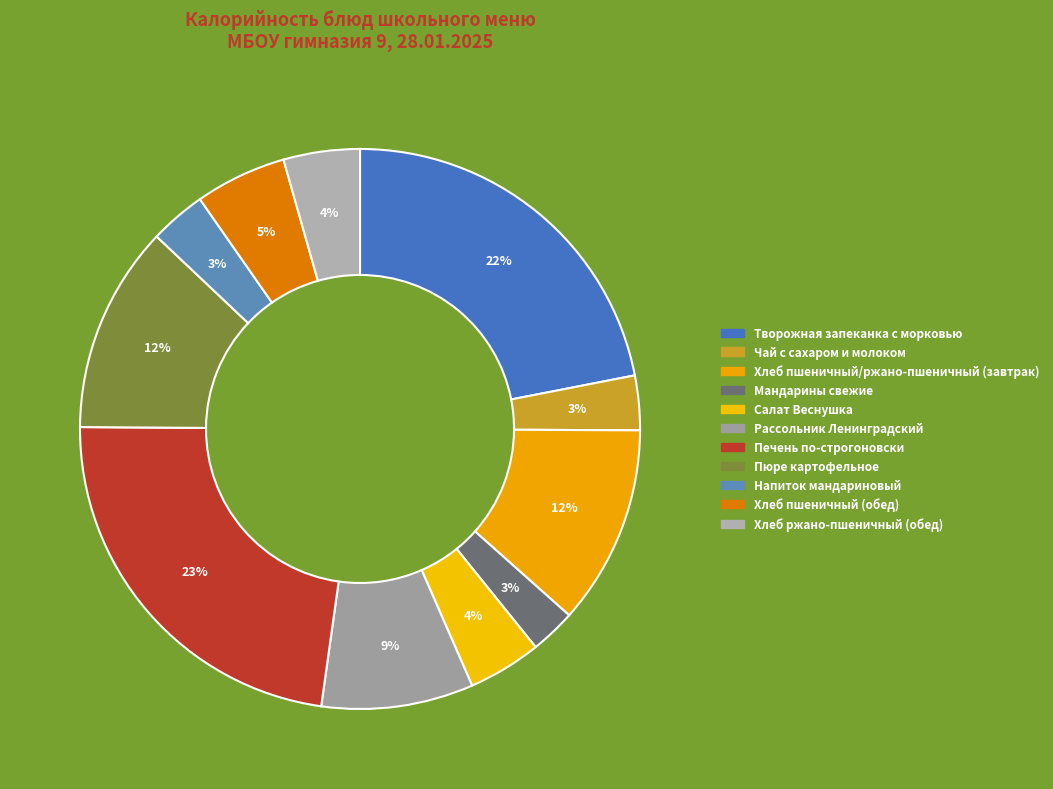

How many segments does this pie chart have?

11